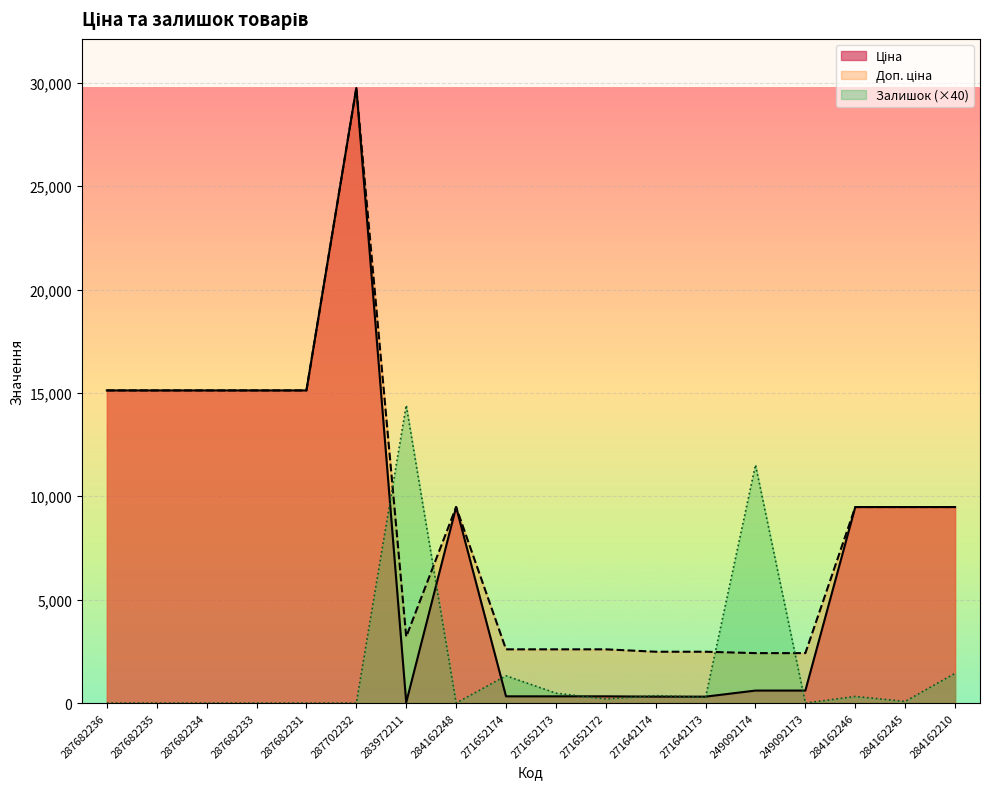

Reading left to right, what are all the values shown in this chart?

Ціна: 287682236=15120.0	287682235=15120.0	287682234=15120.0	287682233=15120.0	287682231=15120.0	287702232=29747.2	283972211=32.0	284162248=9480.1	271652174=324.8	271652173=324.8	271652172=324.8	271642174=310.3	271642173=310.3	249092174=603.7	249092173=603.7	284162246=9480.1	284162245=9480.1	284162210=9480.1
Доп. ціна: 287682236=15120.0	287682235=15120.0	287682234=15120.0	287682233=15120.0	287682231=15120.0	287702232=29747.2	283972211=3205.0	284162248=9480.1	271652174=2598.3	271652173=2598.3	271652172=2598.3	271642174=2482.4	271642173=2482.4	249092174=2414.8	249092173=2414.8	284162246=9480.1	284162245=9480.1	284162210=9480.1
Залишок: 287682236=0.0	287682235=0.0	287682234=0.0	287682233=0.0	287682231=0.0	287702232=0.0	283972211=14400.0	284162248=0.0	271652174=1320.0	271652173=480.0	271652172=200.0	271642174=360.0	271642173=280.0	249092174=11520.0	249092173=0.0	284162246=320.0	284162245=80.0	284162210=1440.0